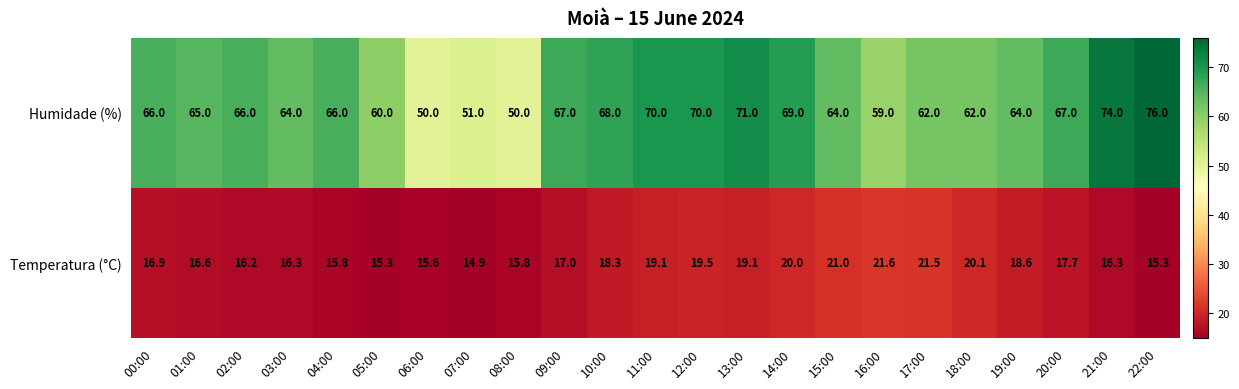

What is the approximate value of Humidade (%) at 10:00?

68.0